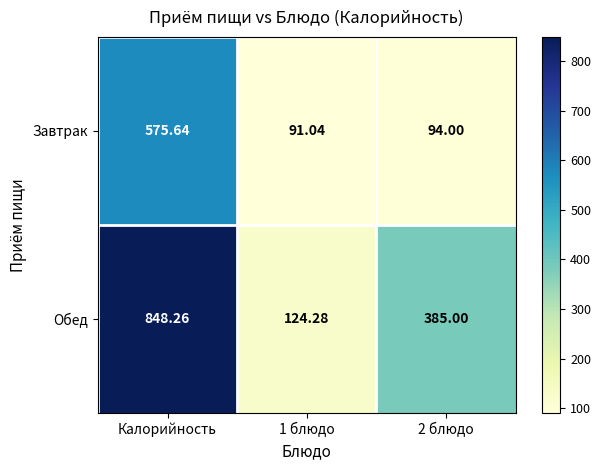

Which label corresponds to the largest value in the chart?

Калорийность